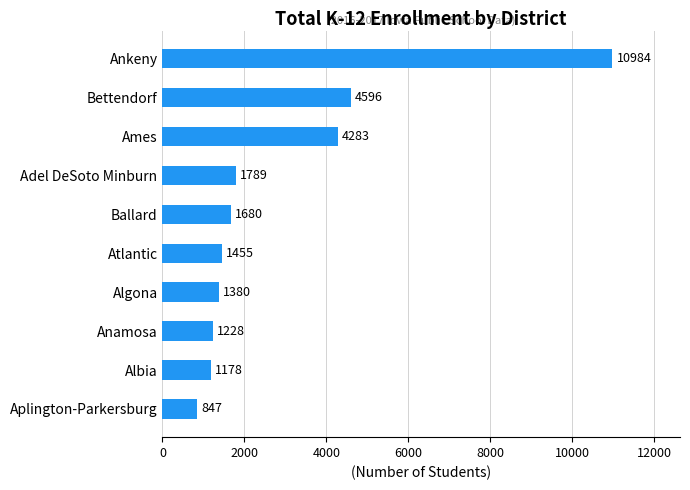

How many categories are shown in the chart?

10